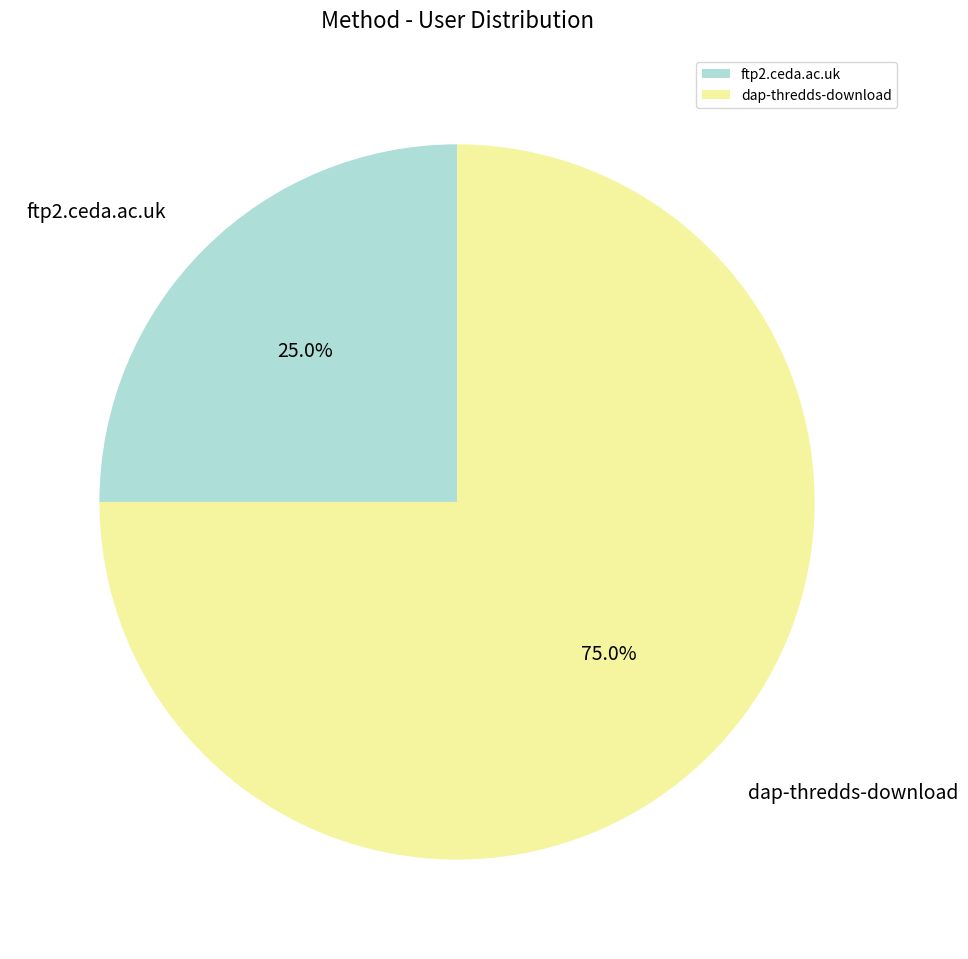

Which slice represents more than half of the pie?

dap-thredds-download